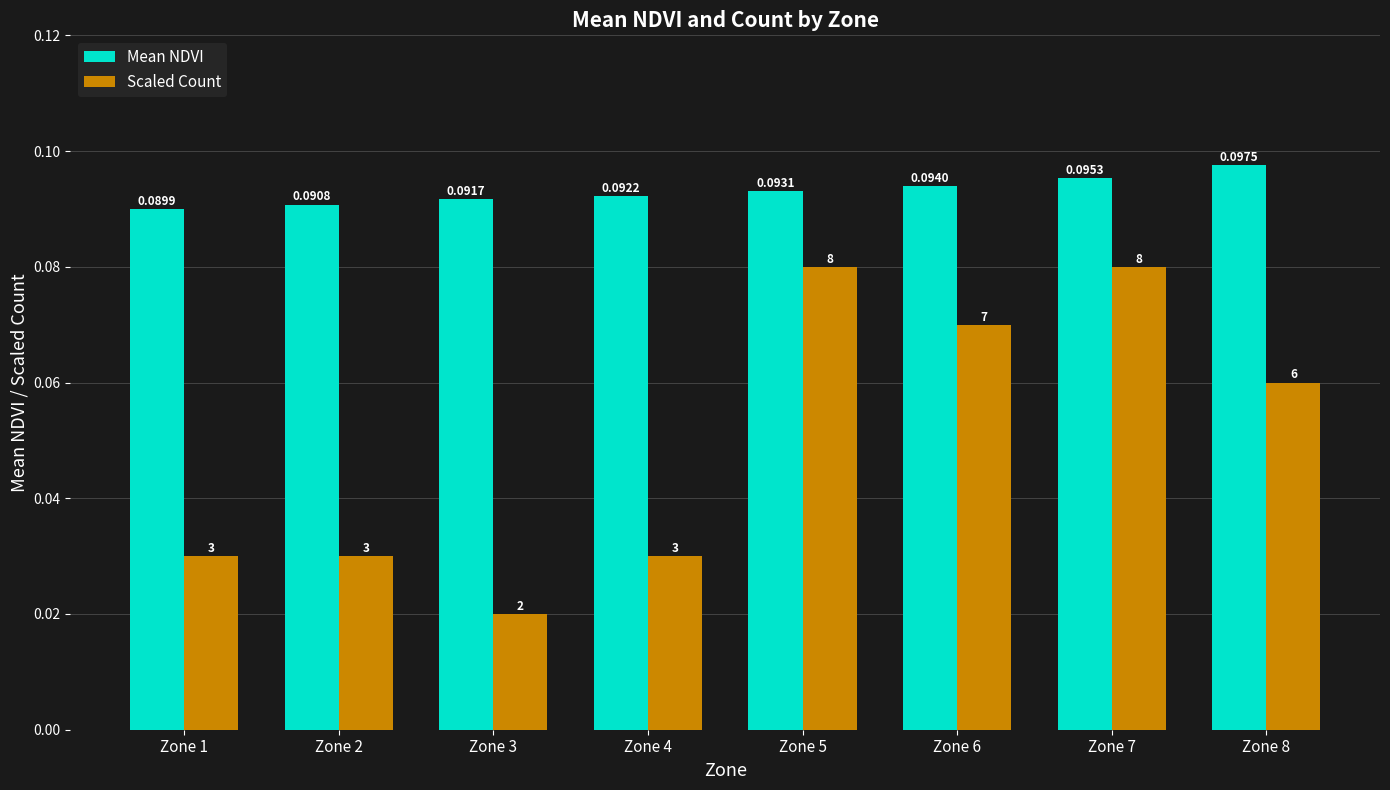

Are the bars horizontal?

No